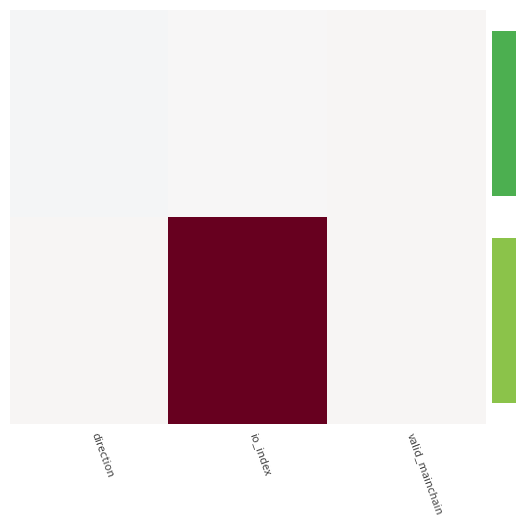

What is the minimum value shown in the chart?

-1